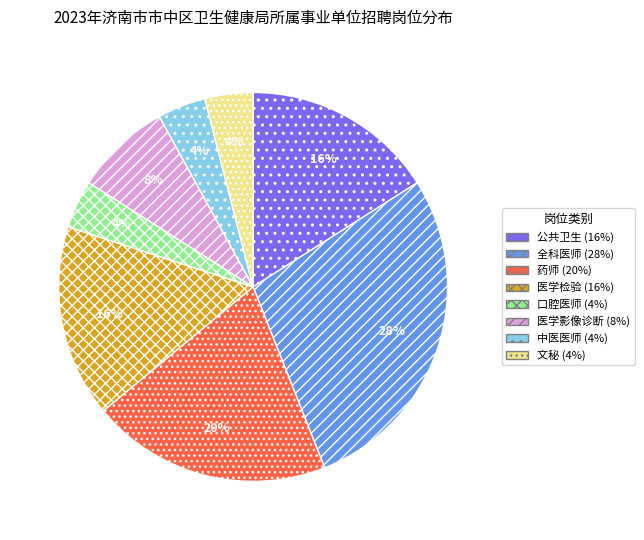

To the nearest percent, what percentage of the pie is 药师?

20%